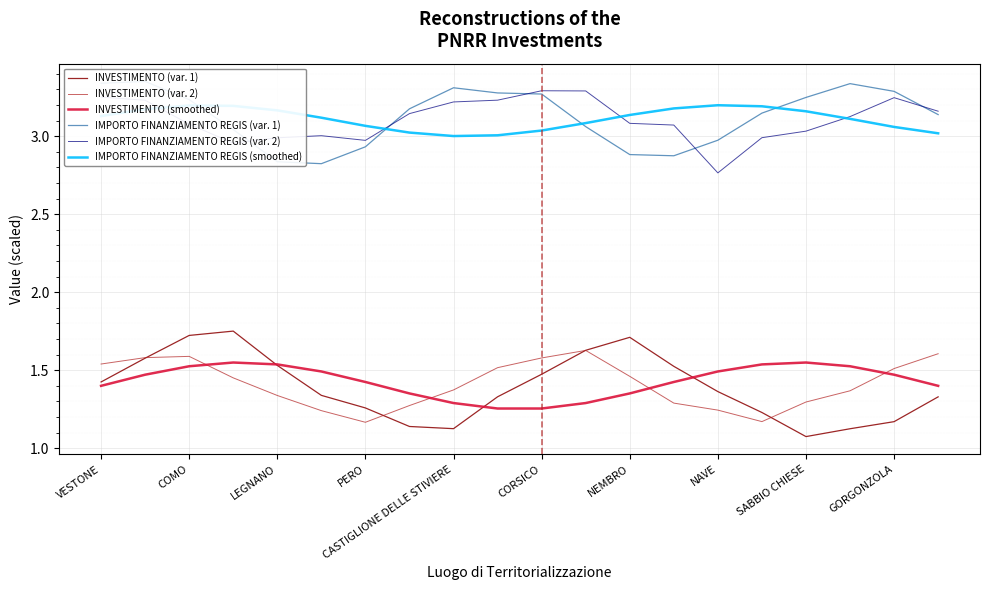

Count the number of data series in this chart.

6